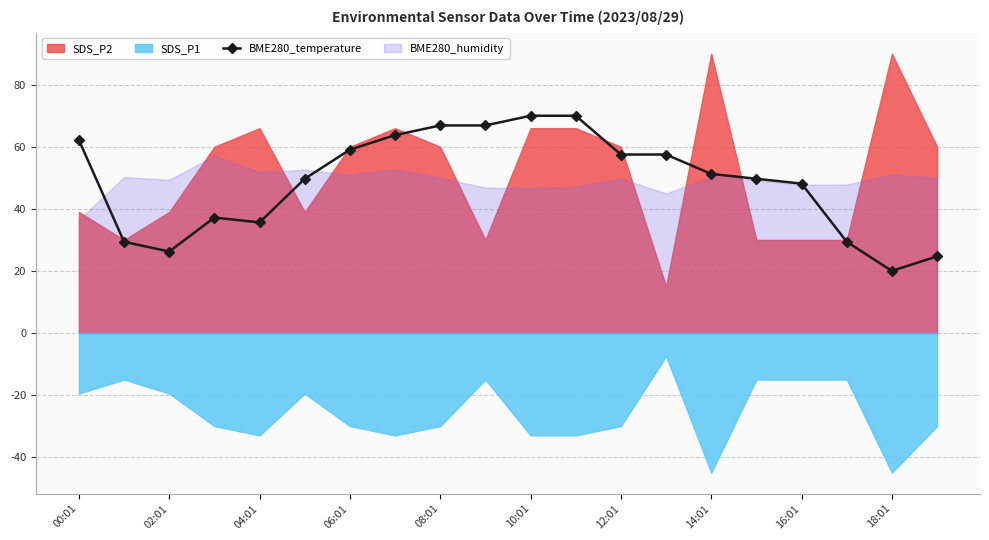

True or false: the data has more than 2 interior local peaks.

False